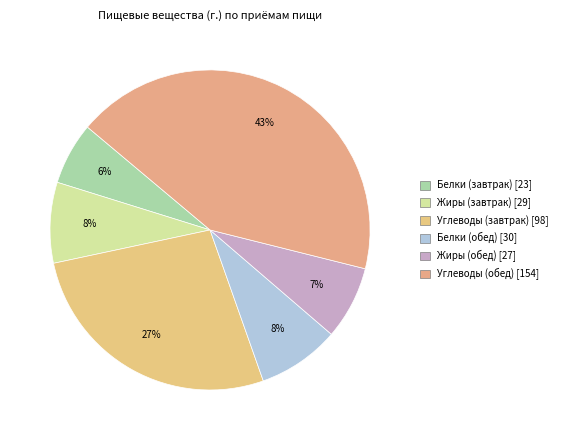

How many slices are in this pie chart?

6